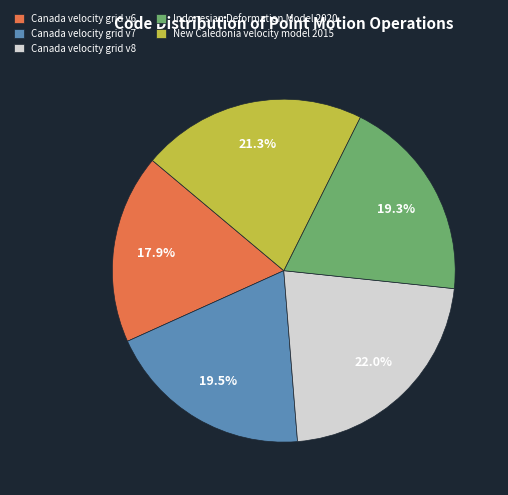

Which category has the smallest portion of the pie?

Canada velocity grid v6